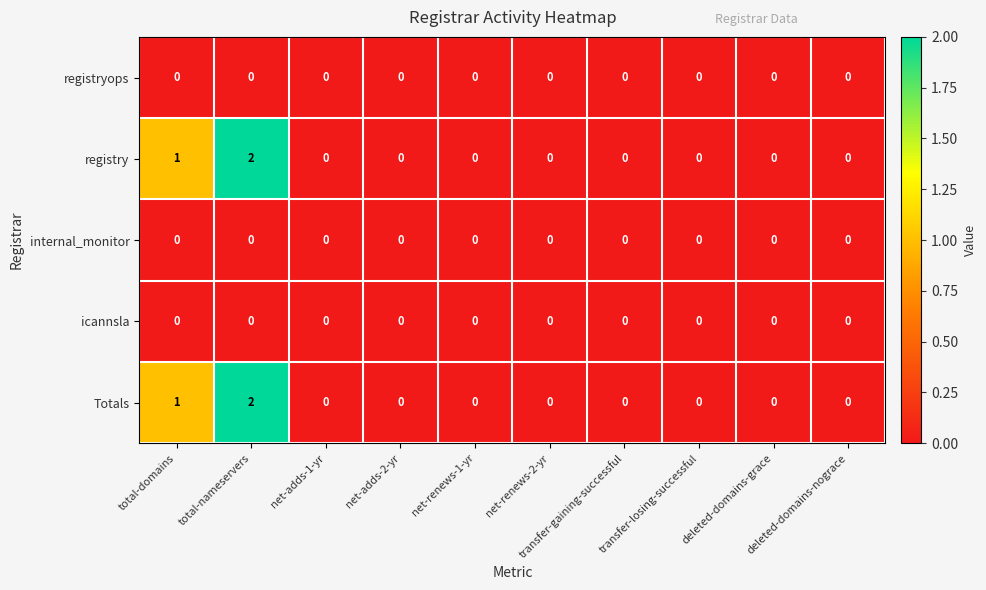

How many Totals values are between 0 and 1?

9